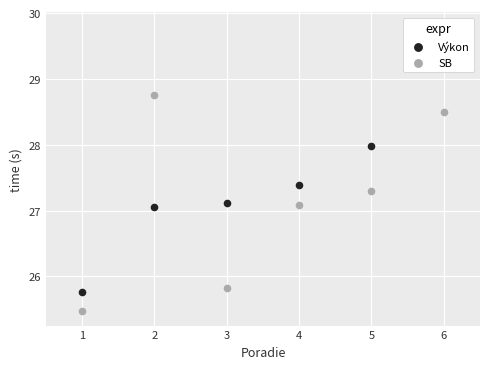

At which category is the sum across all series the highest?

6